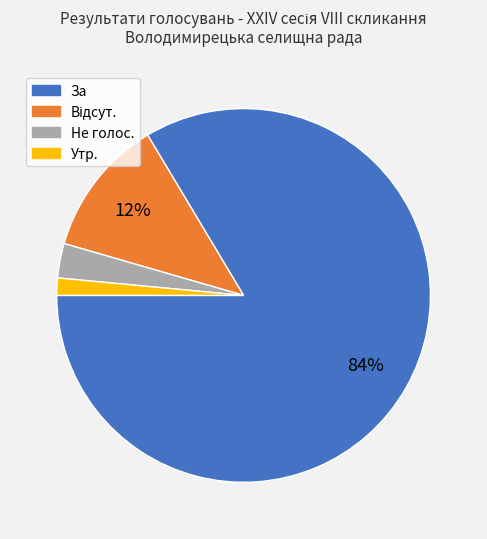

How many segments does this pie chart have?

4